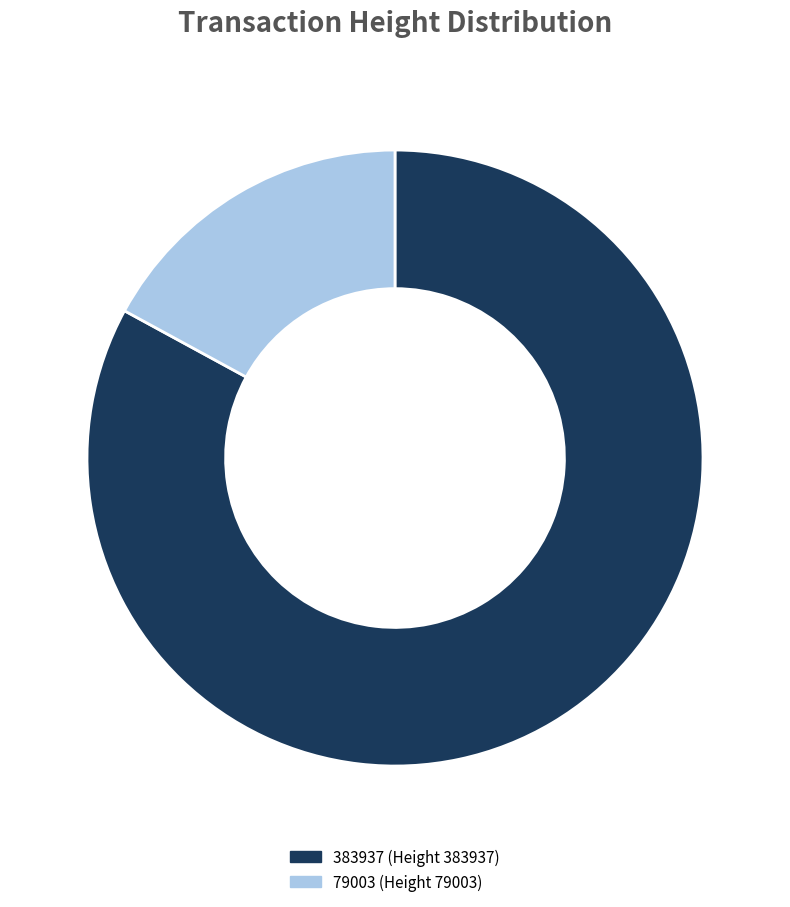

Which has a higher value, 383937 or 79003?

383937